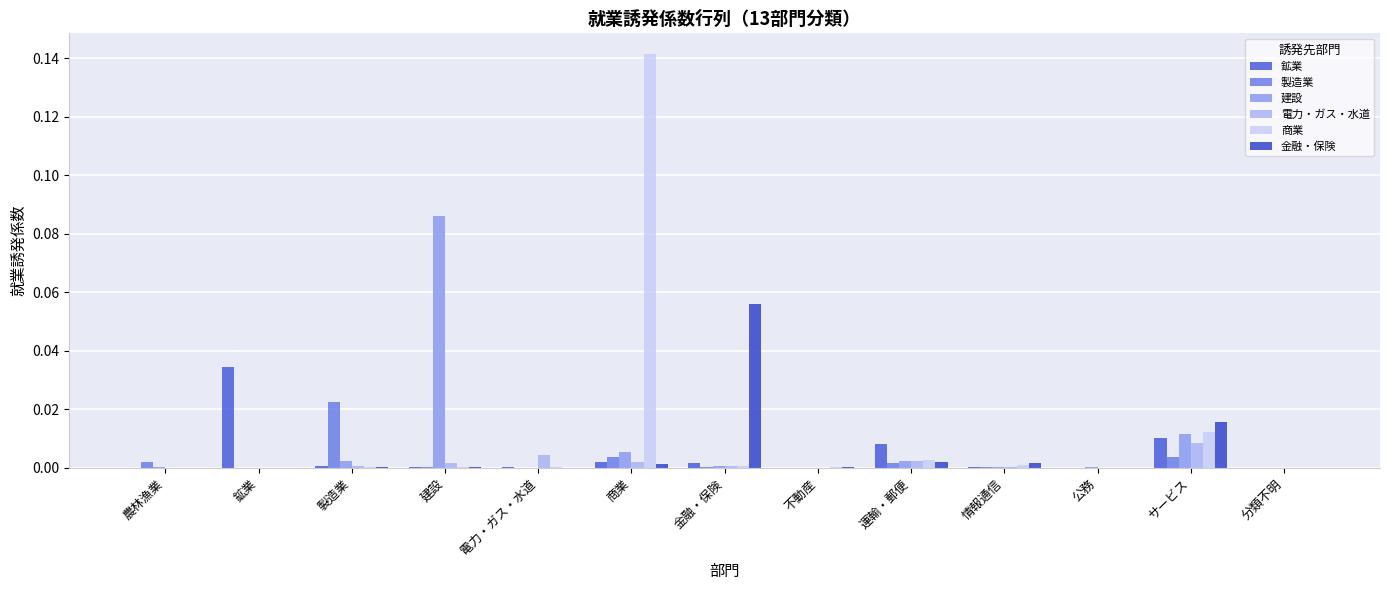

Which label corresponds to the largest value in the chart?

商業